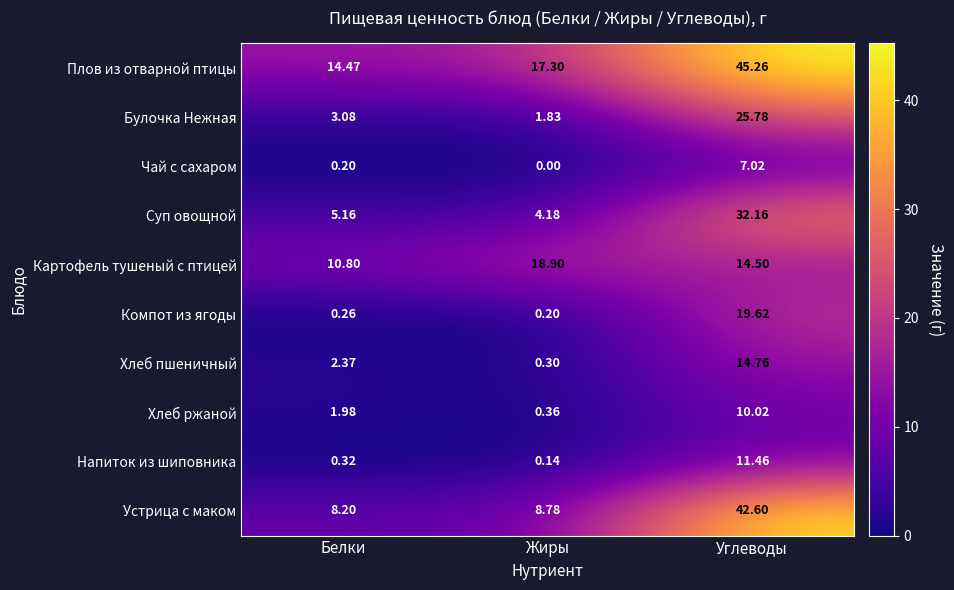

What is the total value across all series at Белки?

46.8